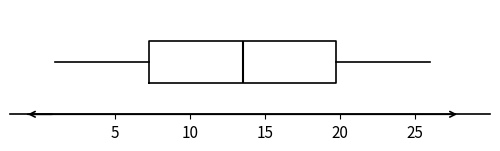

Where is the right edge of the box on the x-axis? The values are not printed on the chart, so give them approximately, as read against the axis.

20.0